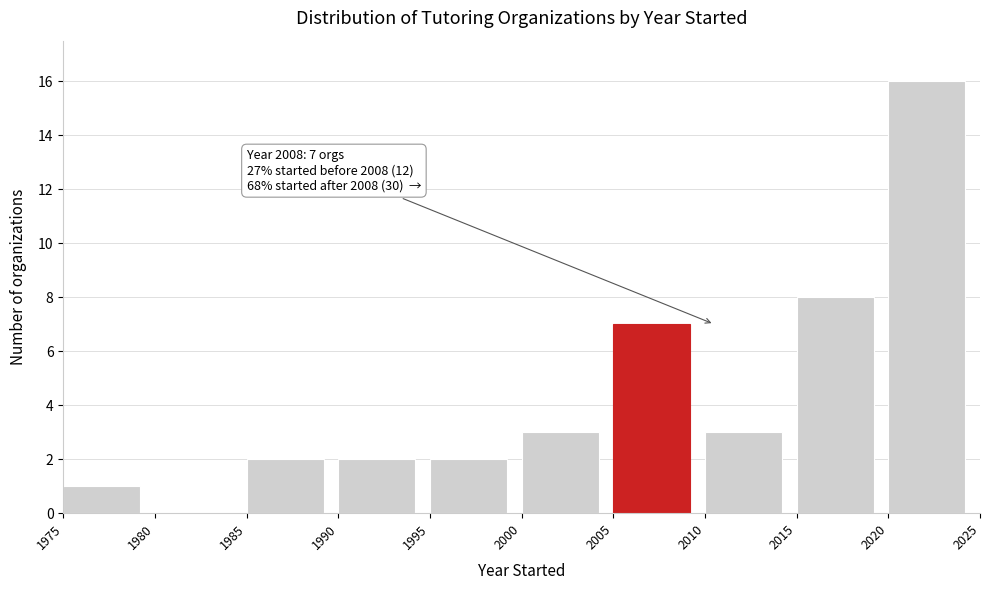

Which range on the x-axis has the tallest bar?

2020 to 2025